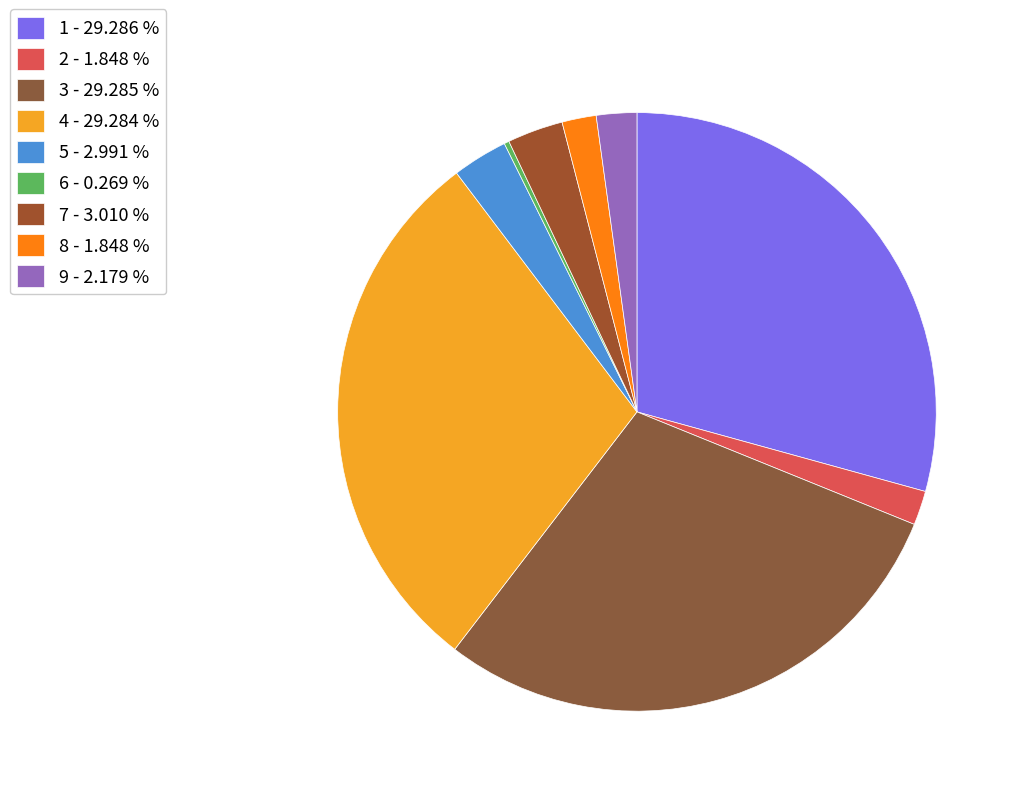

What percentage do 6 and 7 together represent?

3.3%